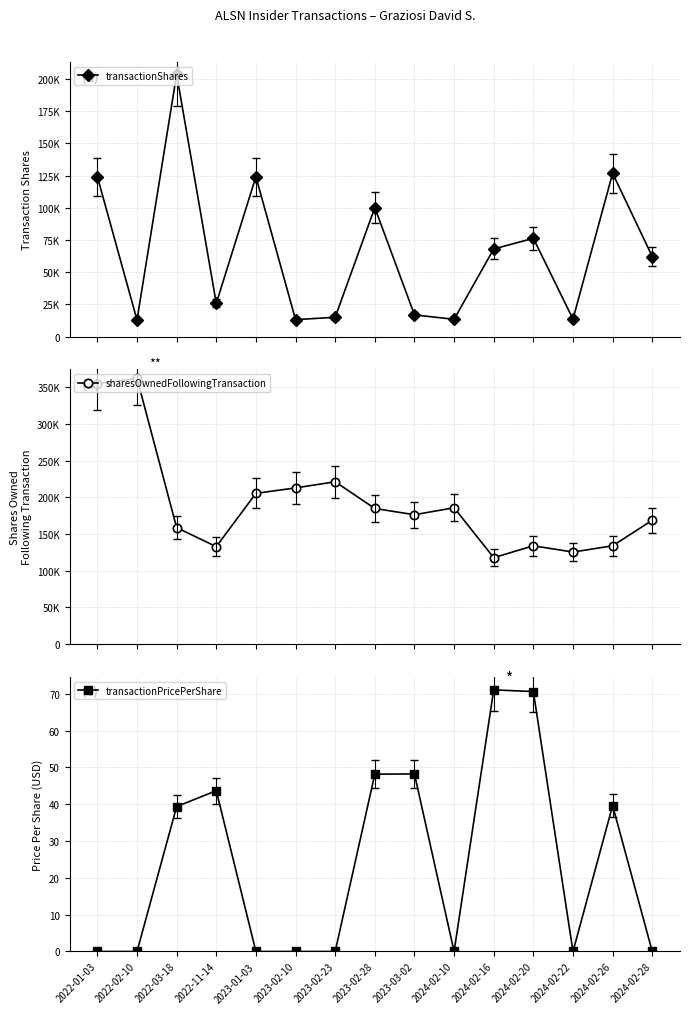

Is this an area chart (filled region under the line)?

No